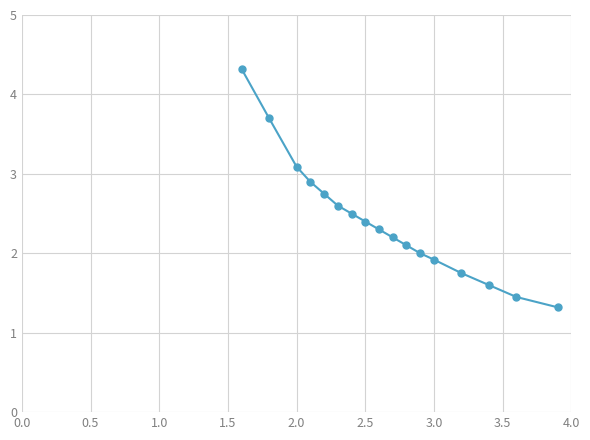

What is the average value?

2.4